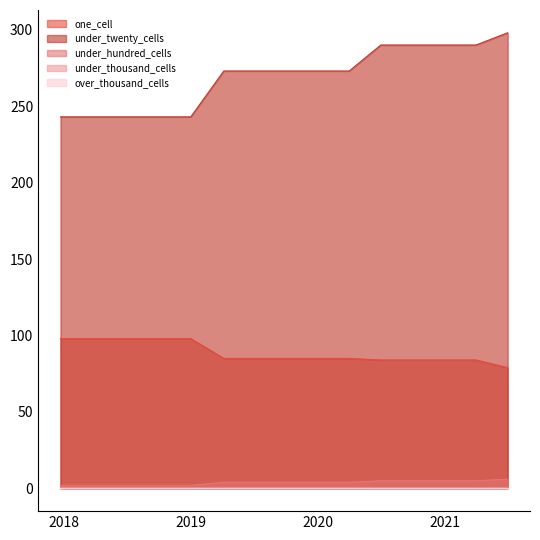

Is it true that under_twenty_cells equals 407 at 2019-10-09?

False